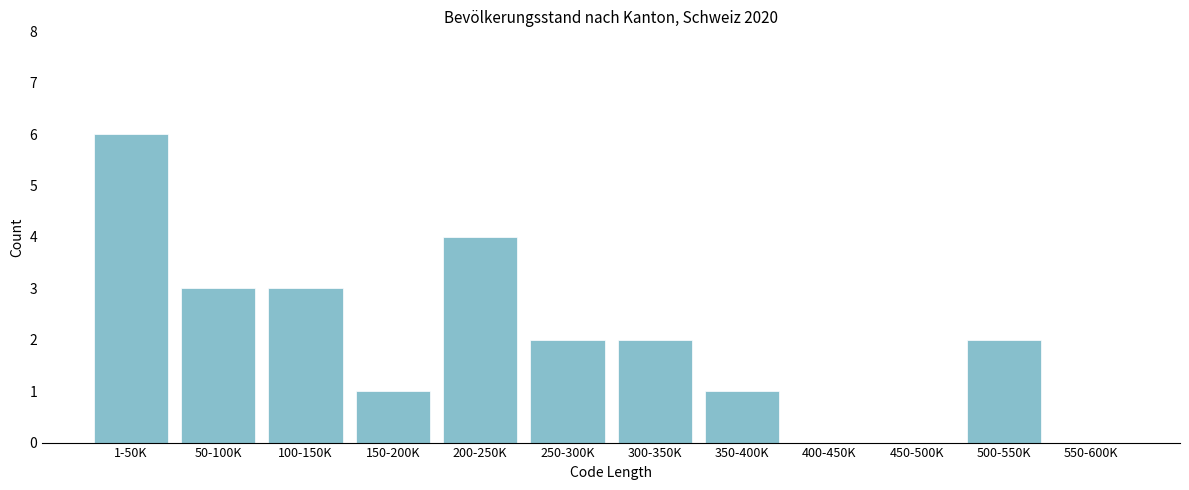

Reading right to left, transcribe all the data shown in this chart.

550-600K=0	500-550K=2	450-500K=0	400-450K=0	350-400K=1	300-350K=2	250-300K=2	200-250K=4	150-200K=1	100-150K=3	50-100K=3	1-50K=6